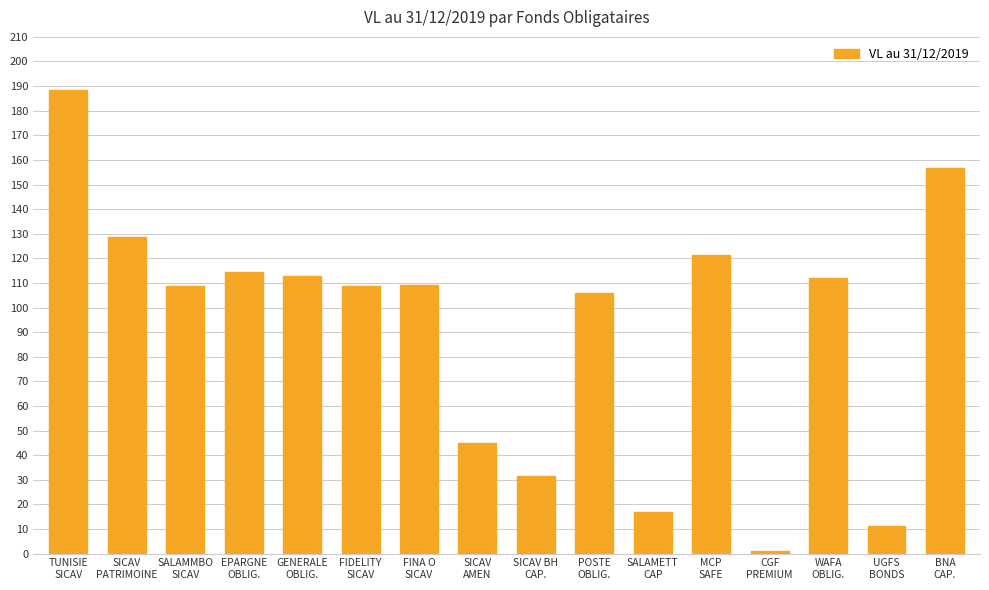

What is the sum of all values?

1472.8